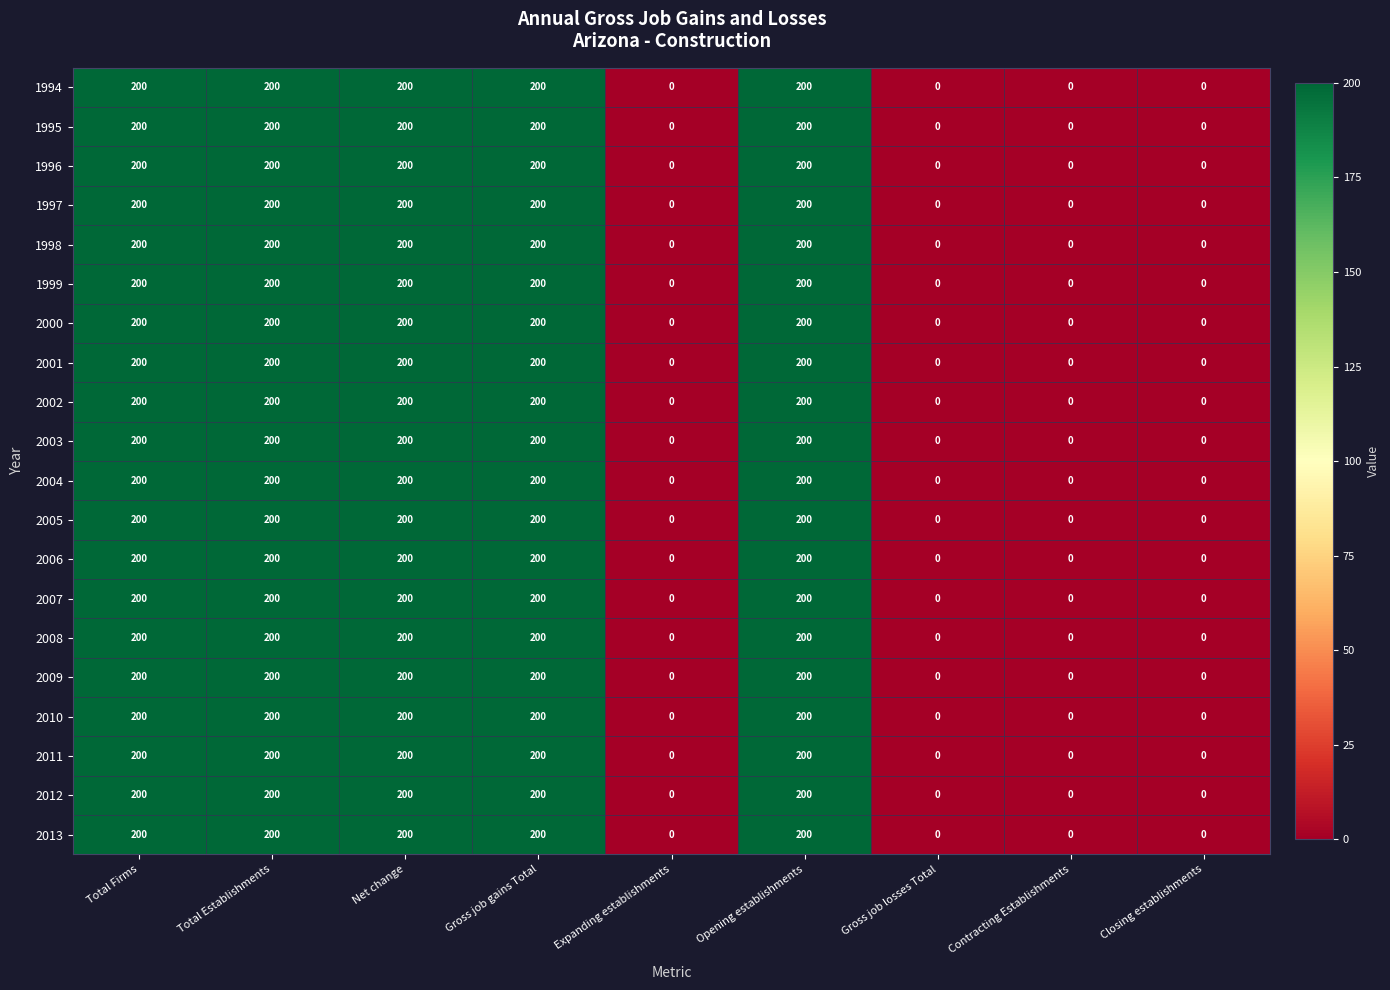

What is the maximum value shown in the chart?

200